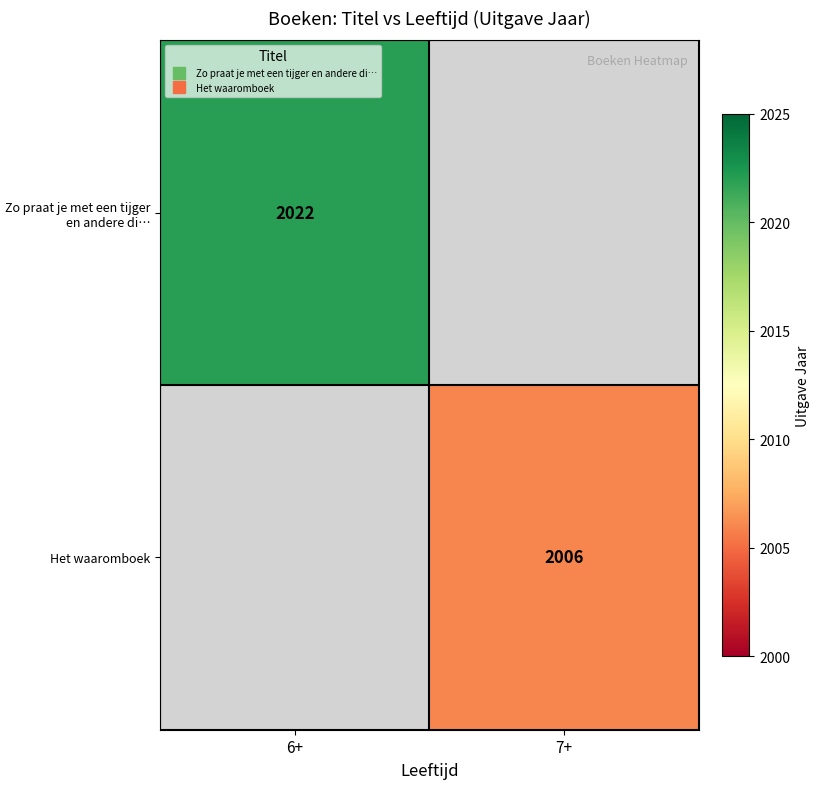

The Het waaromboek series shows 2900.0 at 7+. True or false?

False